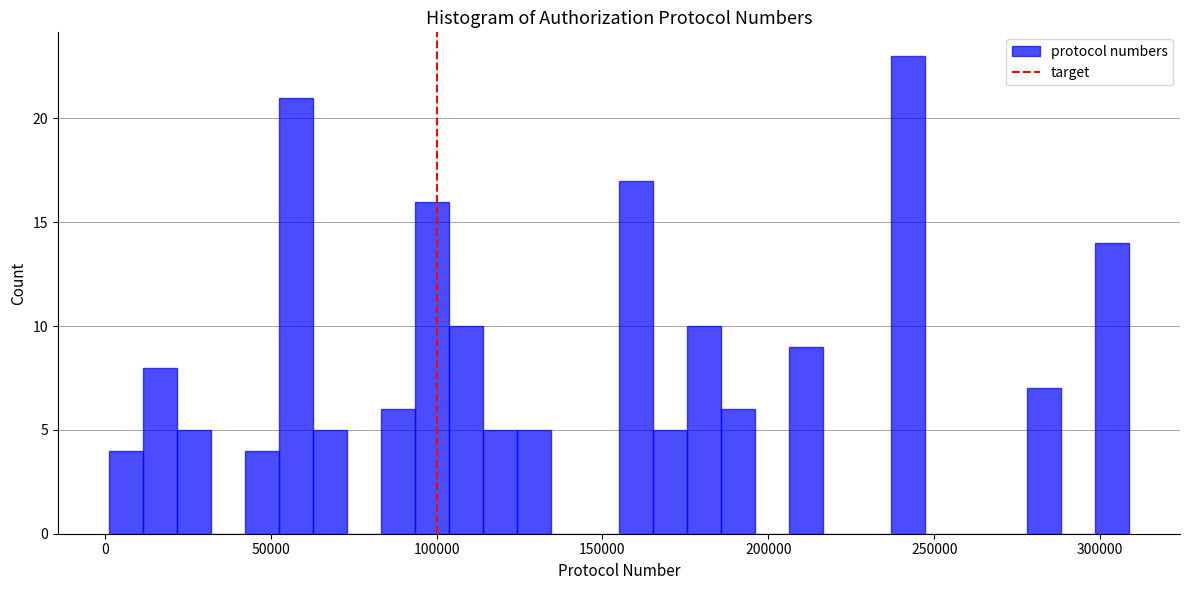

Read against the x-axis, roughly where is the centre of the tallest bar?

240000